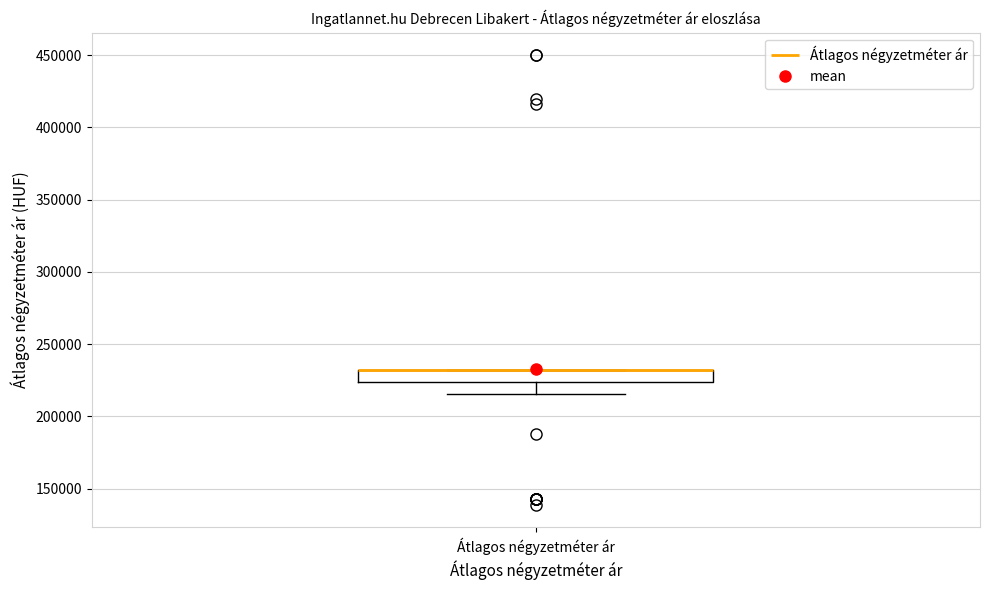

Where does the lower whisker of the box for Átlagos négyzetméter ár end on the y-axis? The values are not printed on the chart, so give them approximately, as read against the axis.

215000